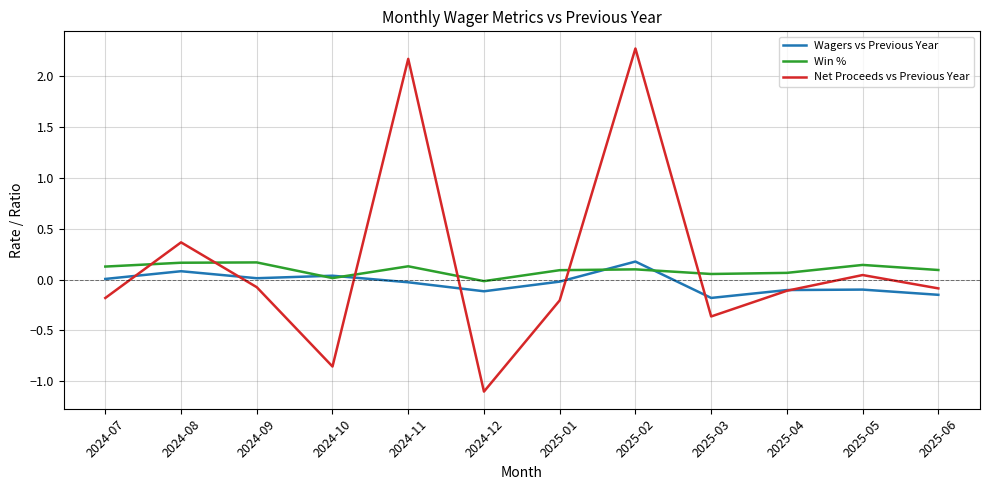

Where do Net Proceeds vs Previous Year and Win % first cross each other?

2024-07 and 2024-08